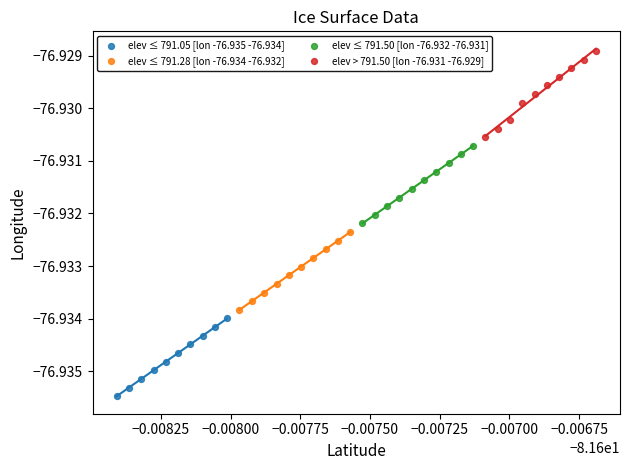

Which series has the widest spread of Y values?

elev > 791.50 [lon -76.931 -76.929]